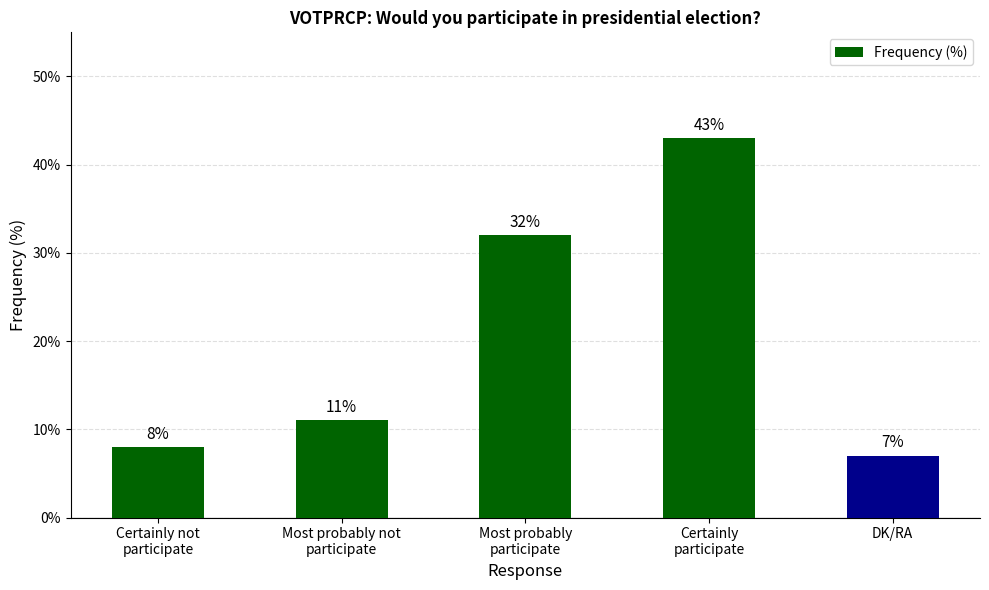

The chart shows a value of 17 at Most probably not
participate. True or false?

False